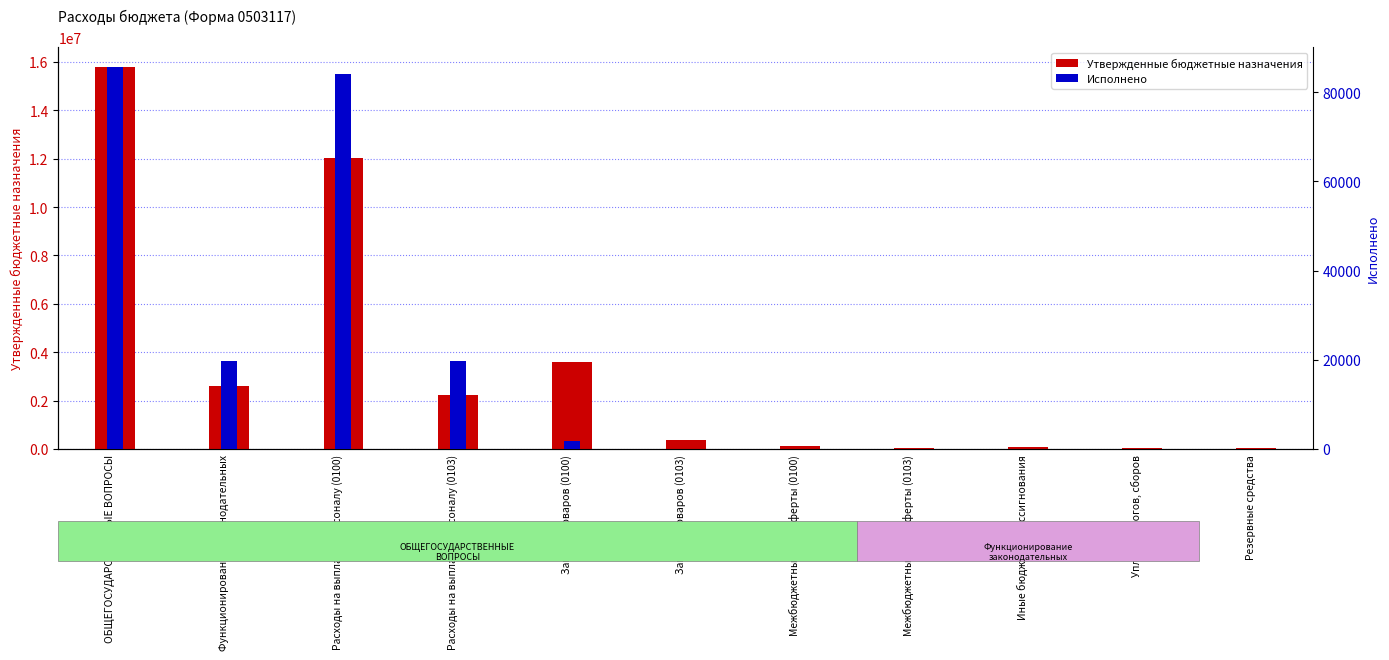

What is the difference between the highest and lowest values at Иные бюджетные ассигнования?

85000.0